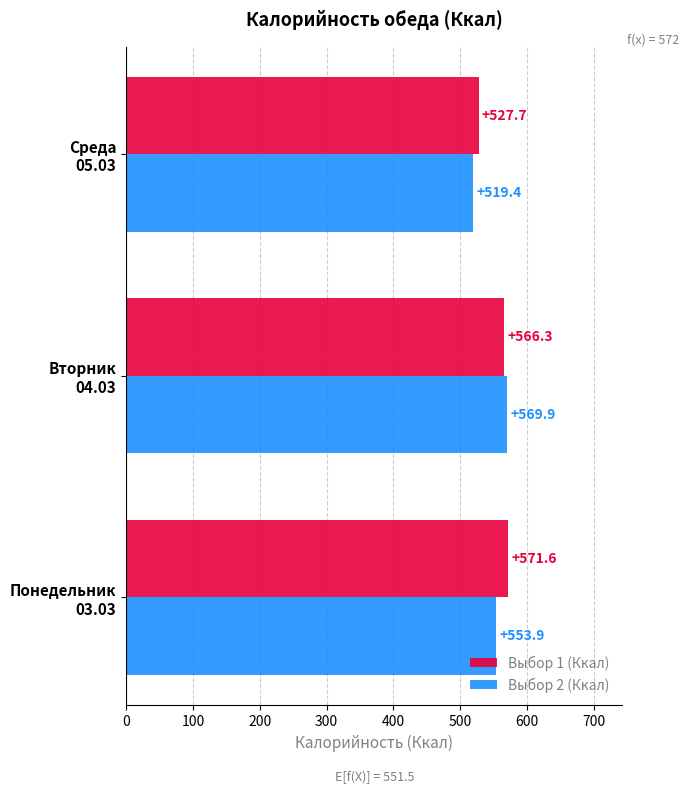

Which series has the widest spread of values?

Выбор 2 (Ккал)